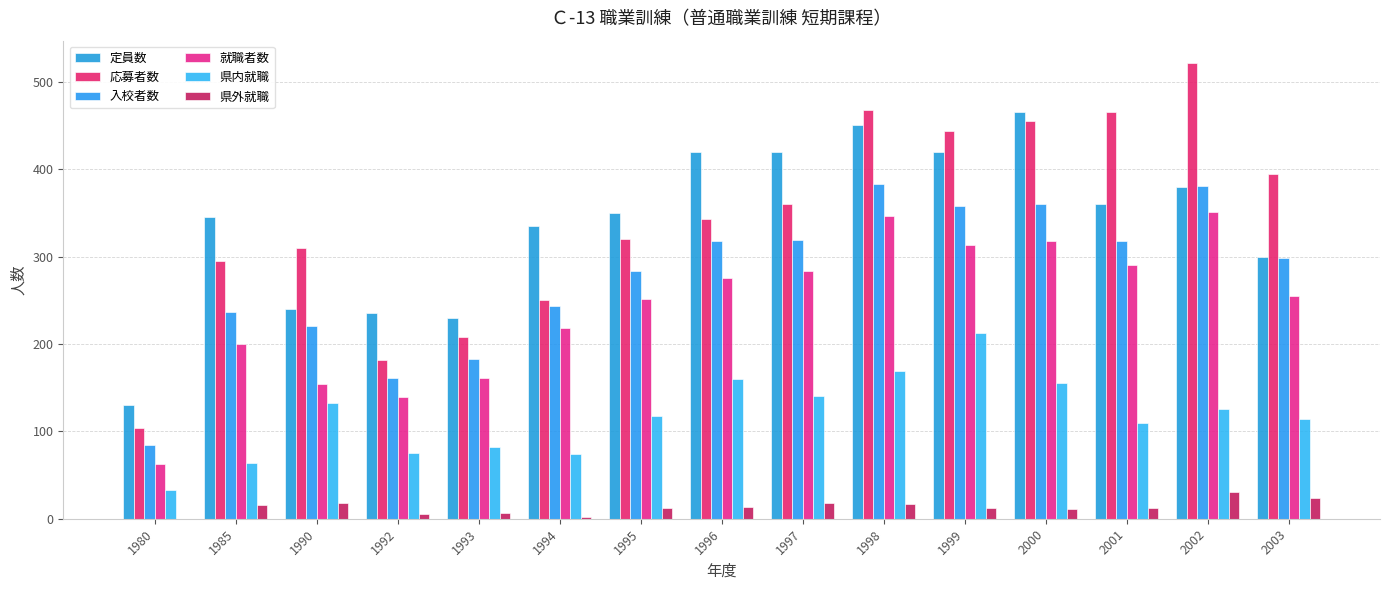

Between 2002 and 1997, which is larger?

1997